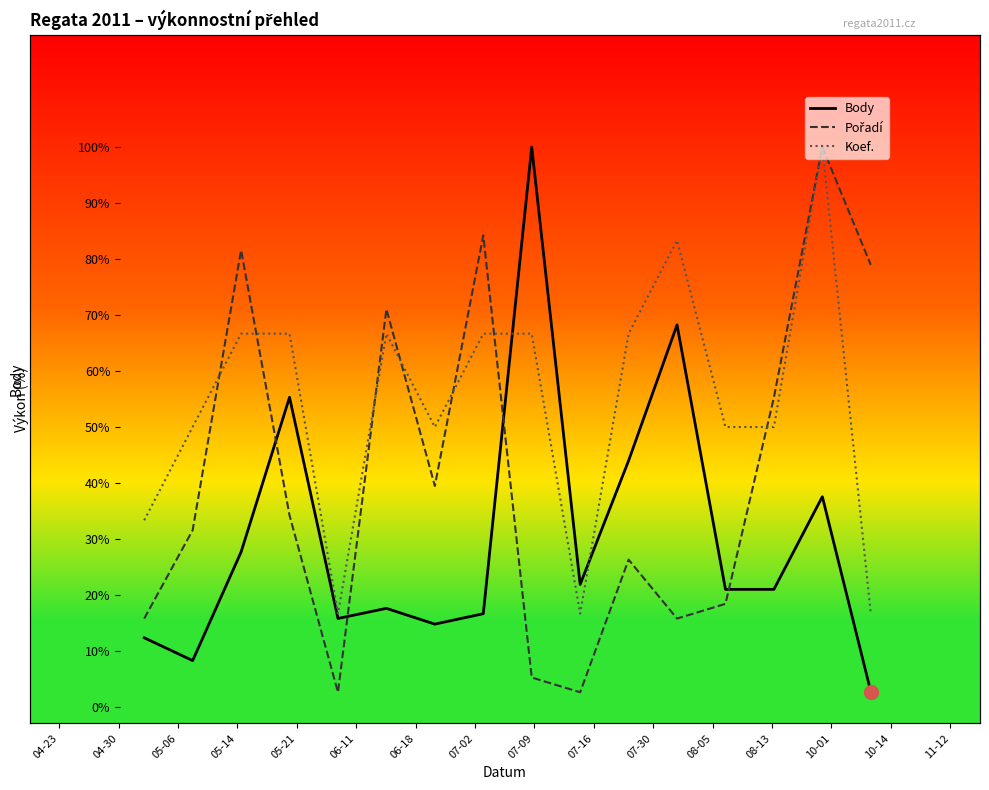

True or false: Body has a value of 8.3 at 04-30.

True